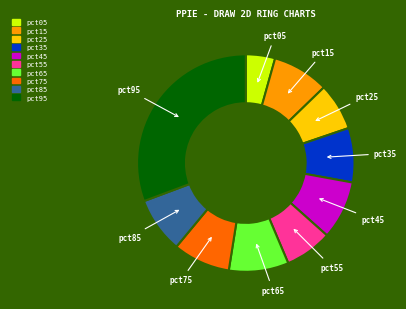

How many segments does this pie chart have?

10